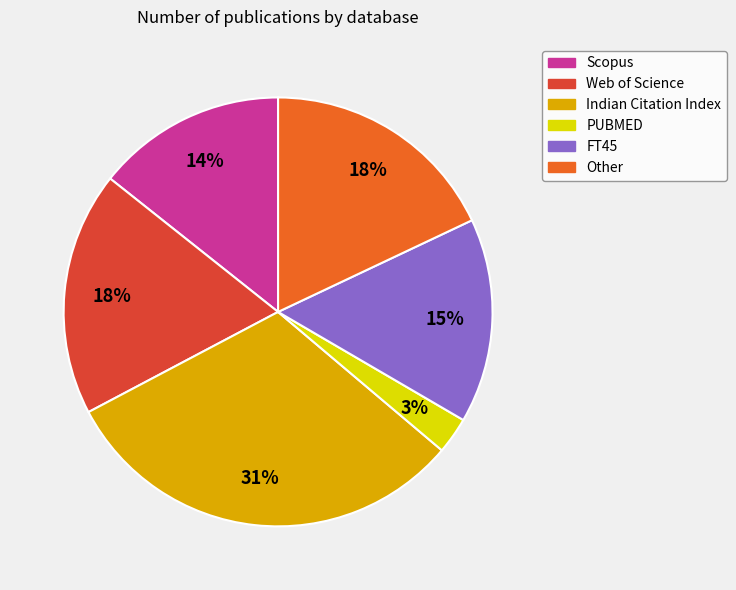

To the nearest percent, what percentage of the pie is Other?

18%